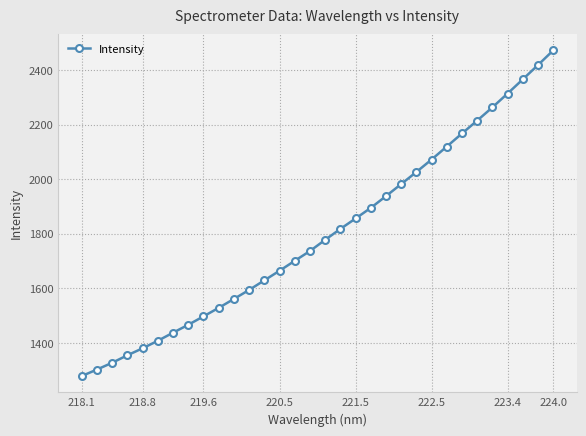

True or false: the data has more than 2 interior local peaks.

False